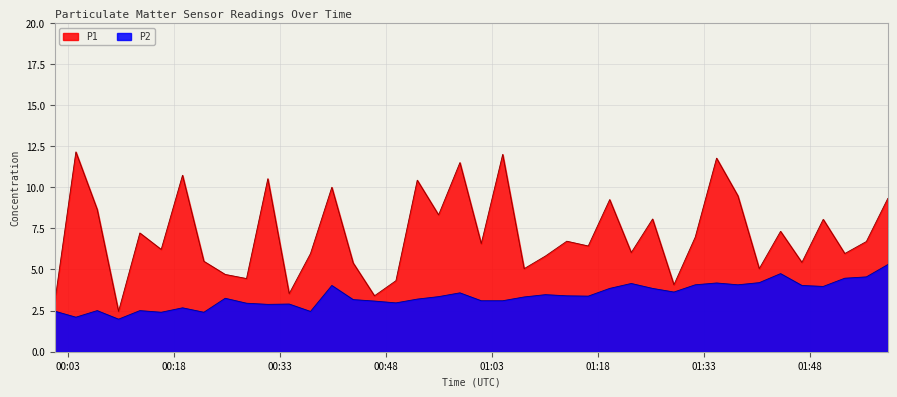

Between 2023-12-07T01:22:40 and 2023-12-07T01:04:29, which is larger?

2023-12-07T01:04:29